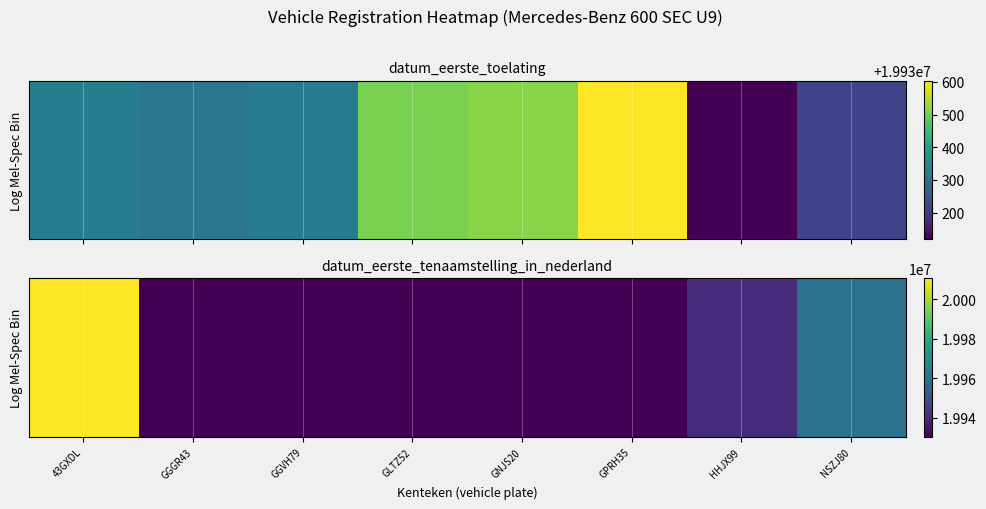

At which category does the chart reach its peak across all series?

43GXDL